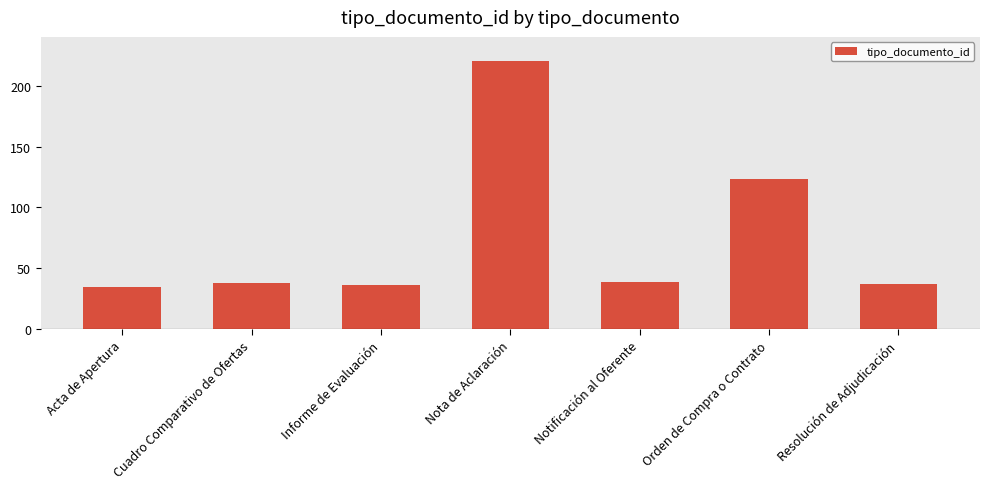

Where is the data nearest to the value 127?

Orden de Compra o Contrato